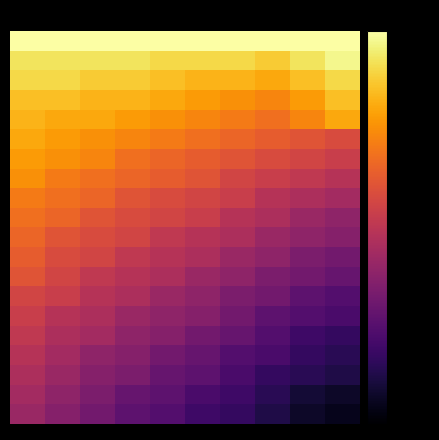

Count the number of categories in the chart.

10